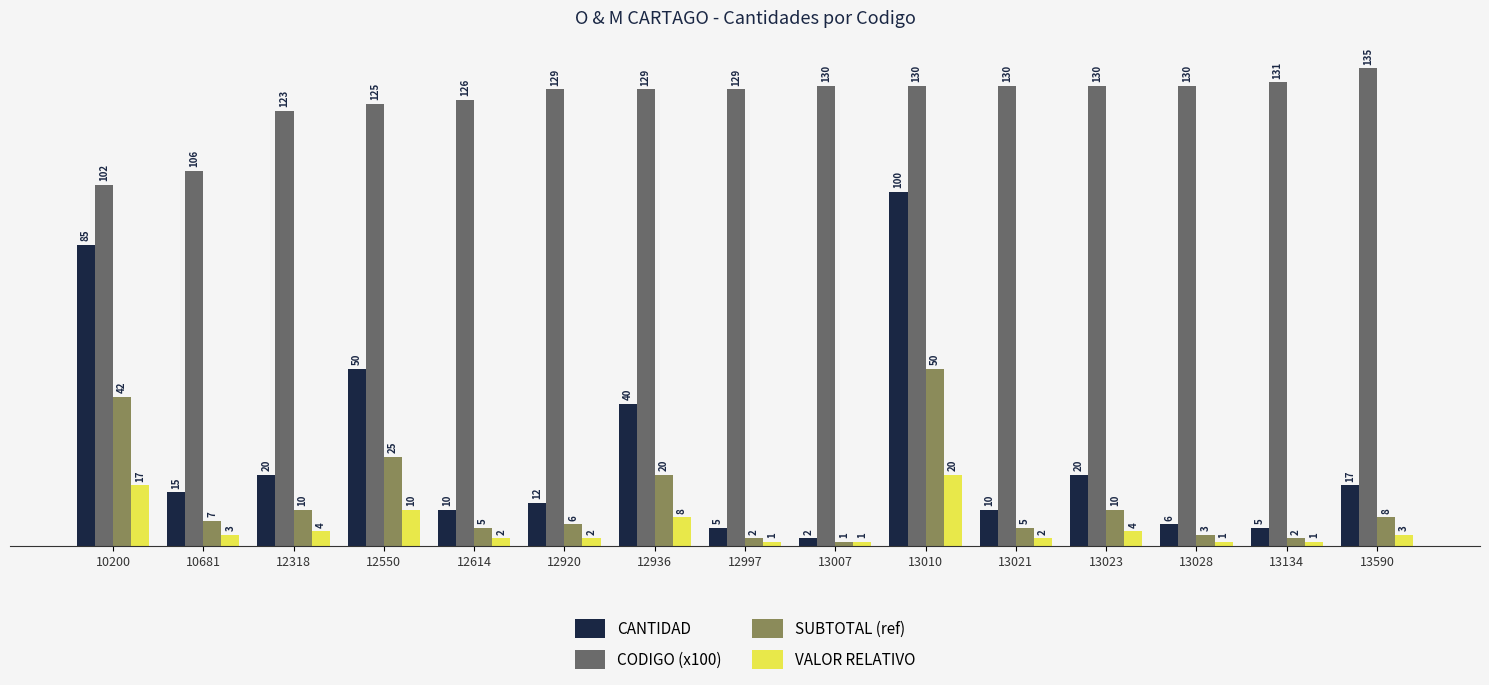

What is the difference between the CODIGO (x100) values at 12614 and 13010?

4